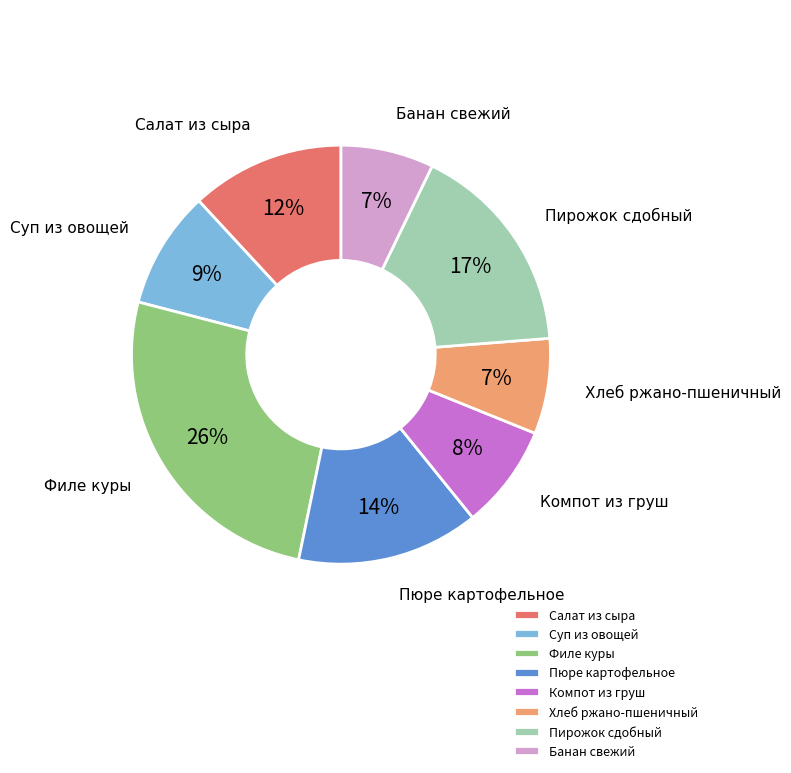

How many slices are in this pie chart?

8